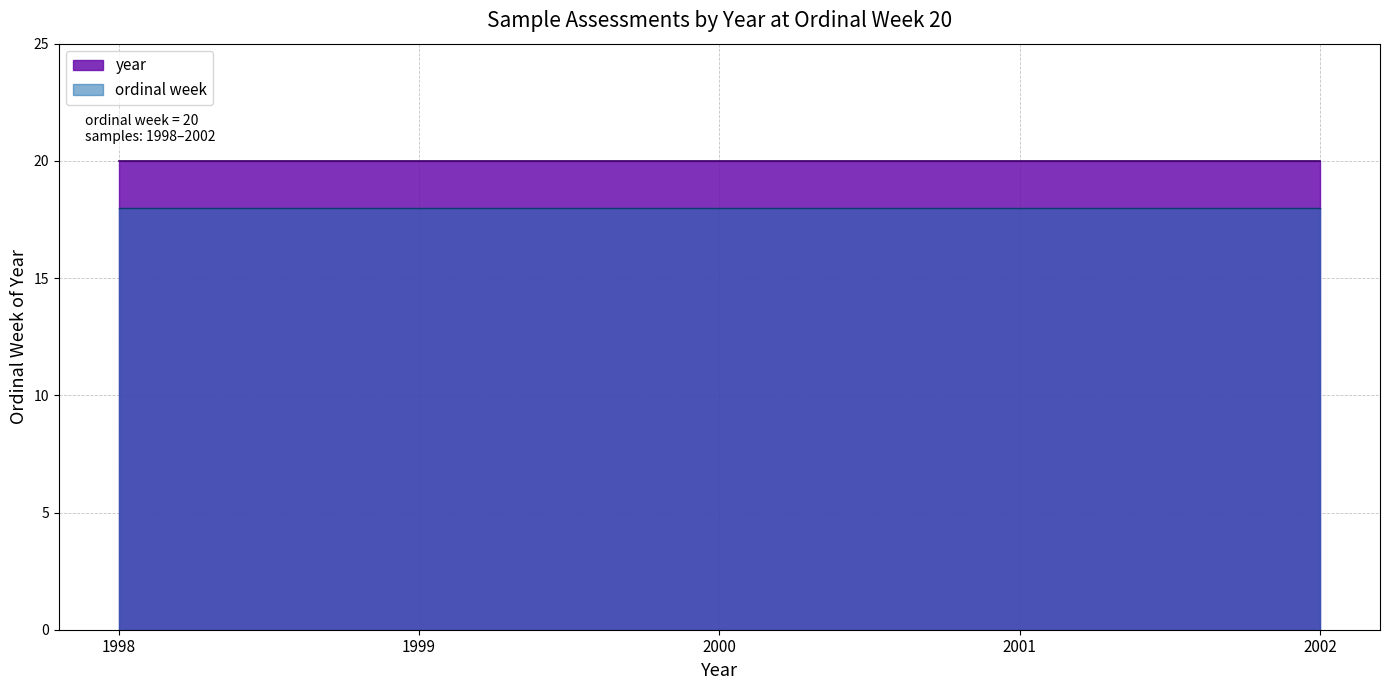

Which has a higher value, Week 20, 1999 or Week 20, 1998?

Week 20, 1999